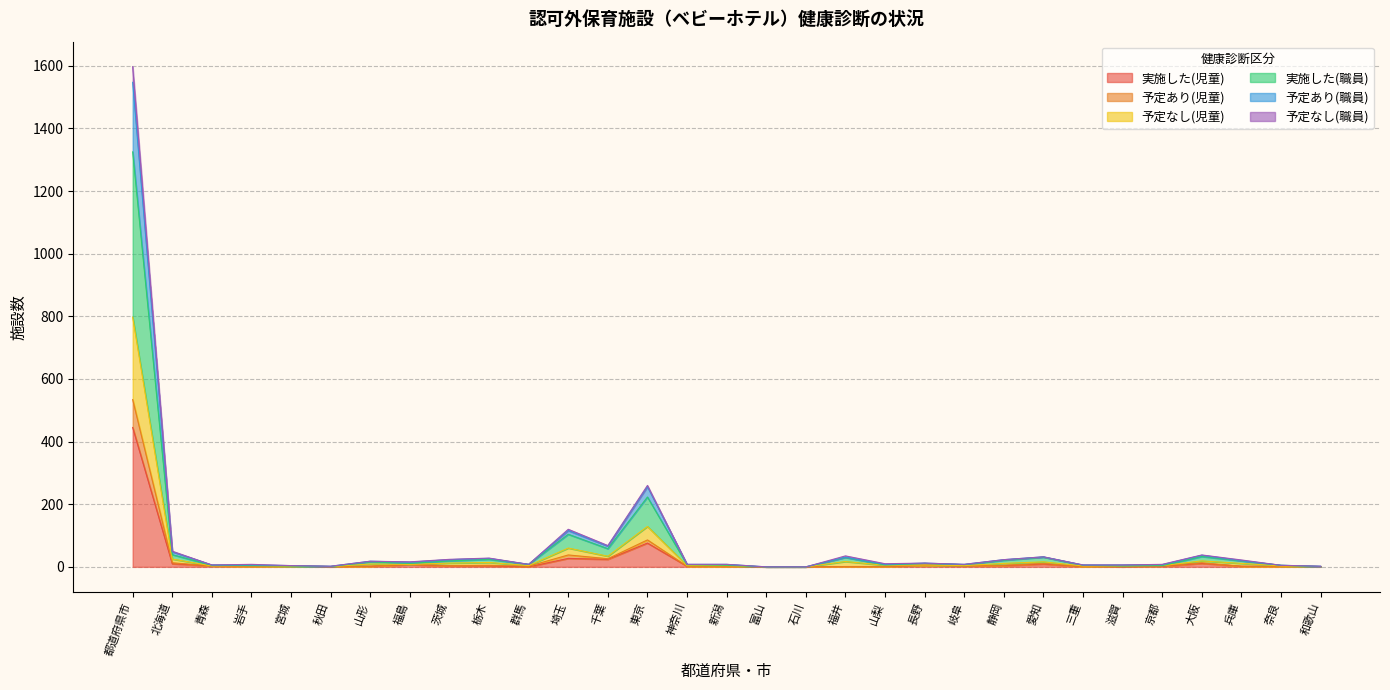

What is the highest value of the 実施した(児童) series?

445